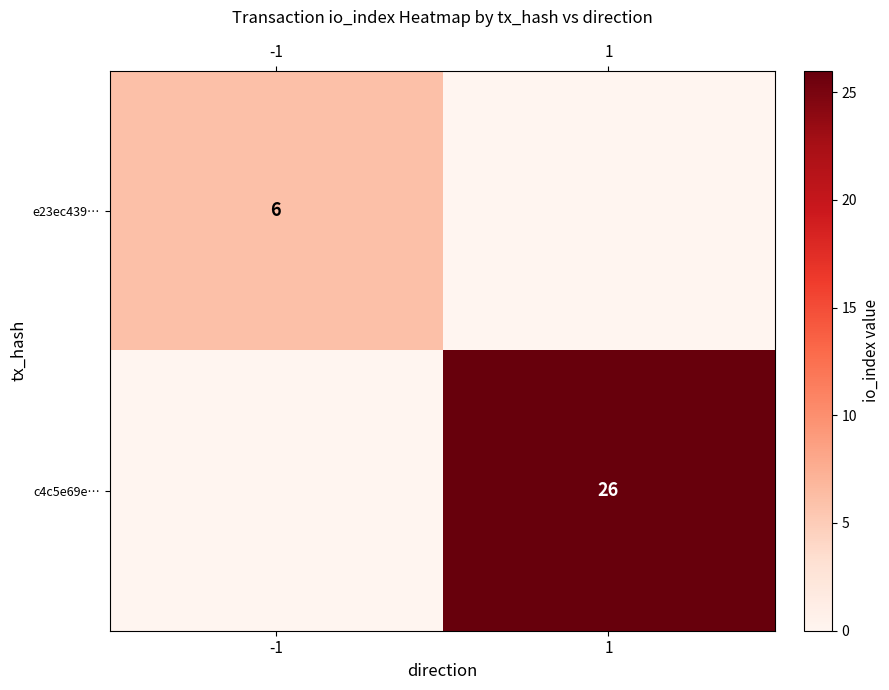

Rank the series by their maximum value, from highest to lowest.

c4c5e69e…, e23ec439…